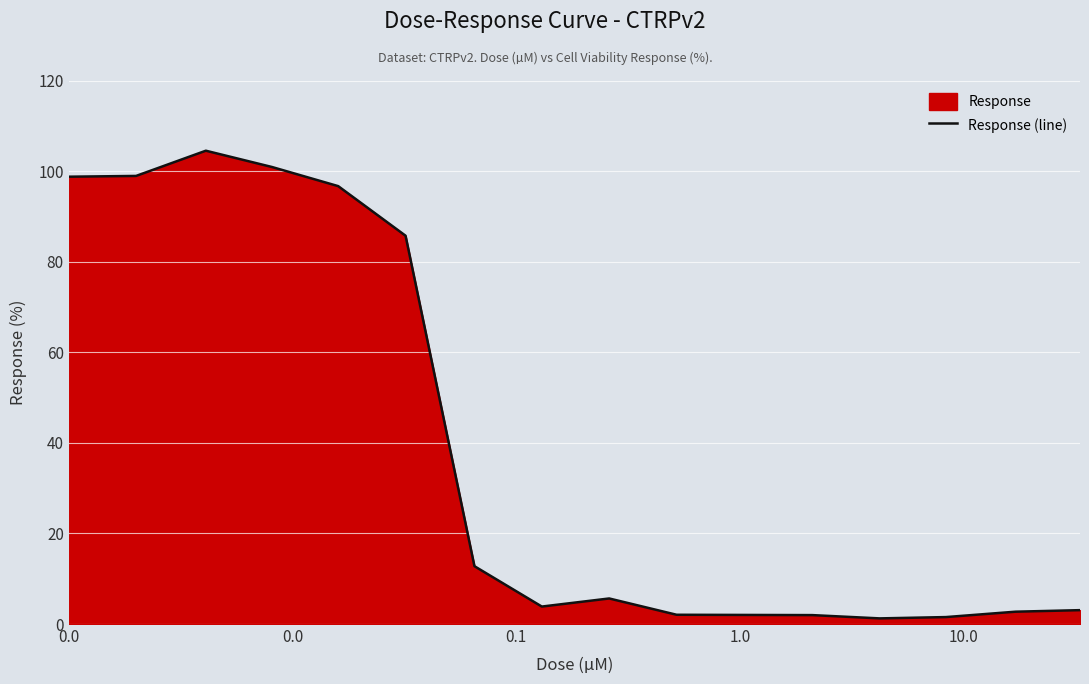

What is the greatest value displayed?

104.5